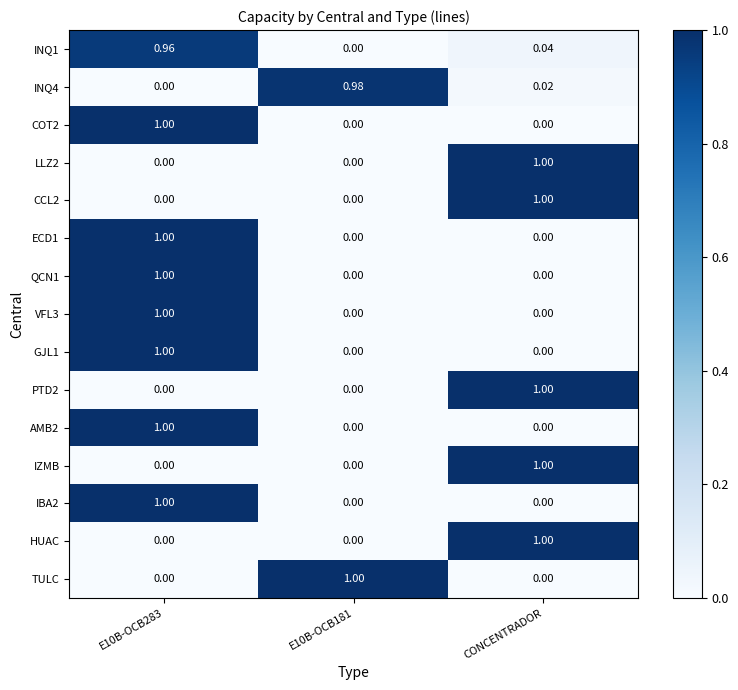

Is the value of COT2 at E10B-OCB283 greater than the value of GJL1 at CONCENTRADOR?

Yes